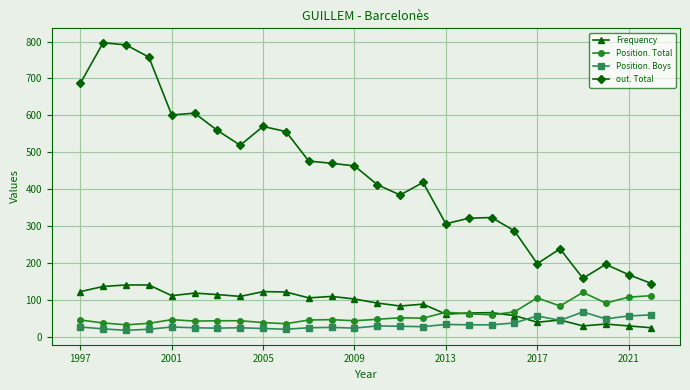

Which series has the widest spread of values?

out. Total